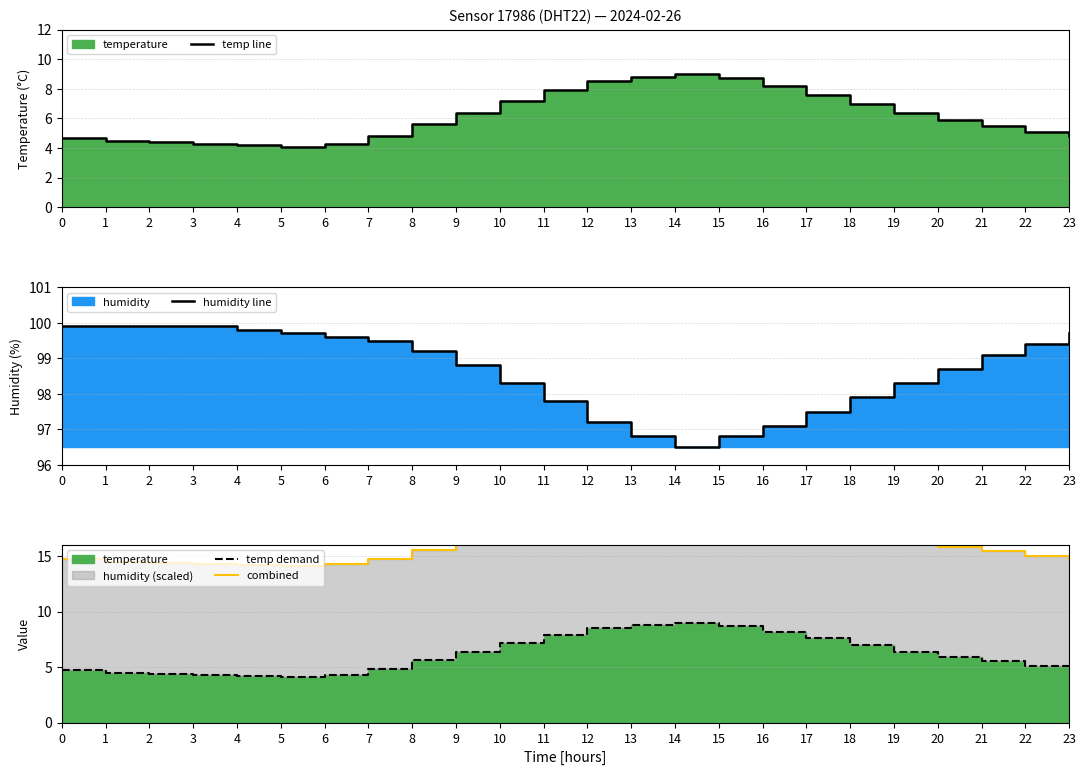

True or false: temp demand and combined cross at least once.

False